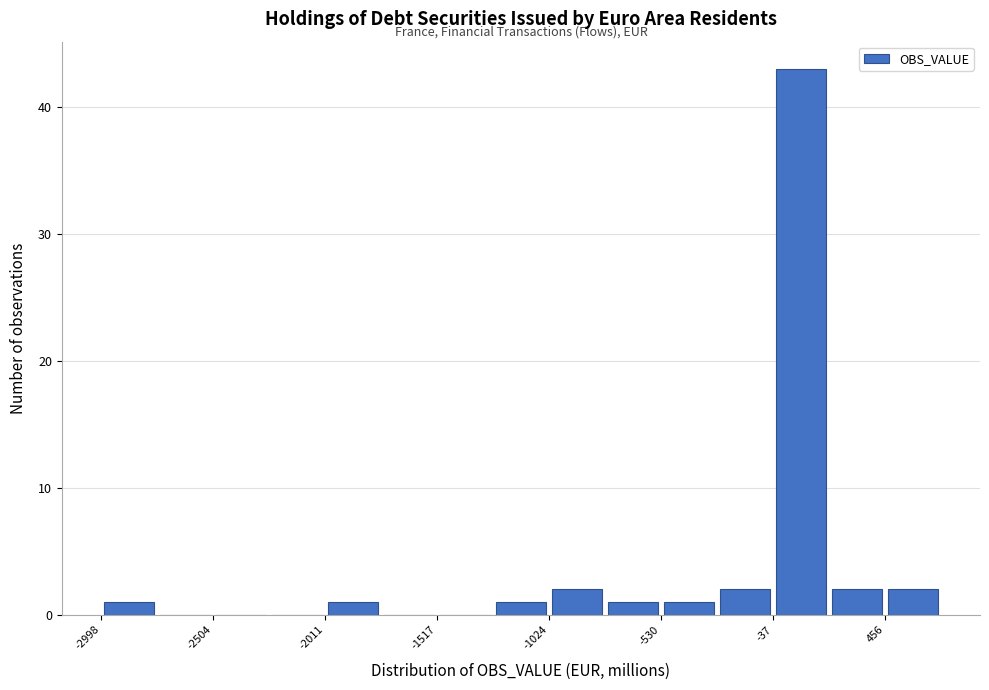

Reading left to right, transcribe this chart: for each bar, give the range it covers on the x-axis and its height. Neither the bar edges nor the heights are printed on the chart, so give them approximately, as read against the axes.

-3000 to -2750: 1
-2750 to -2500: 0
-2500 to -2250: 0
-2250 to -2000: 0
-2000 to -1750: 1
-1750 to -1500: 0
-1500 to -1250: 0
-1250 to -1000: 1
-1000 to -800: 2
-800 to -550: 1
-550 to -300: 1
-300 to -50: 2
-50 to 200: 43
200 to 450: 2
450 to 700: 2